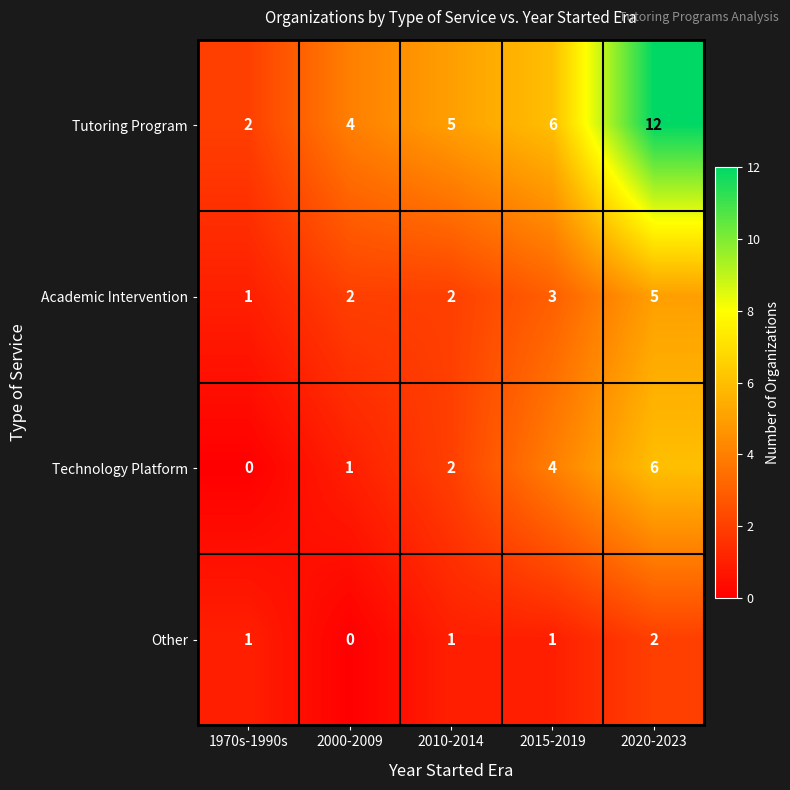

Which label corresponds to the largest value in the chart?

2020-2023